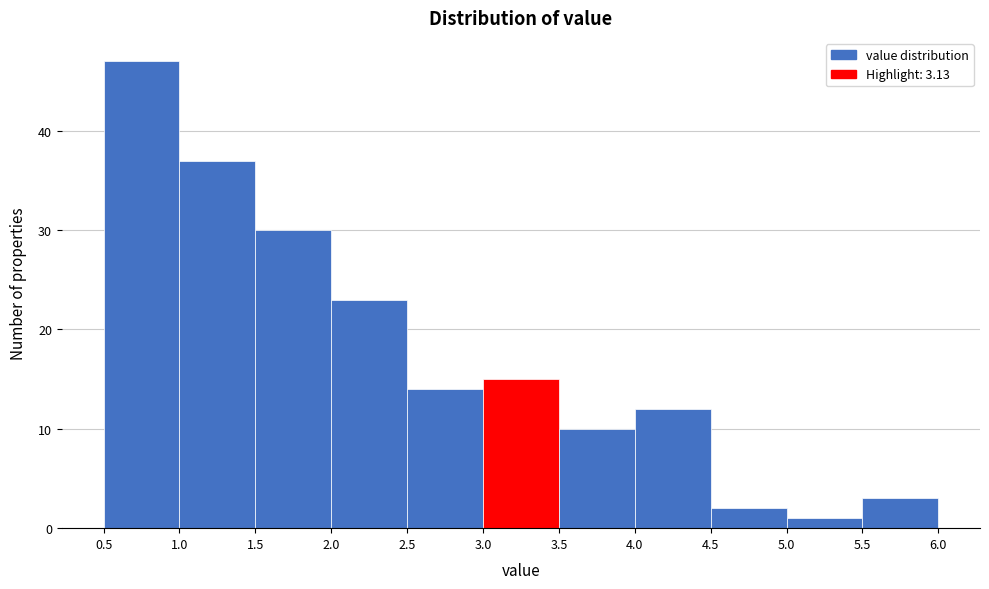

What is the height of the bar covering 0.5 to 1.0 on the x-axis? The values are not printed on the chart, so give them approximately, as read against the axis.

47